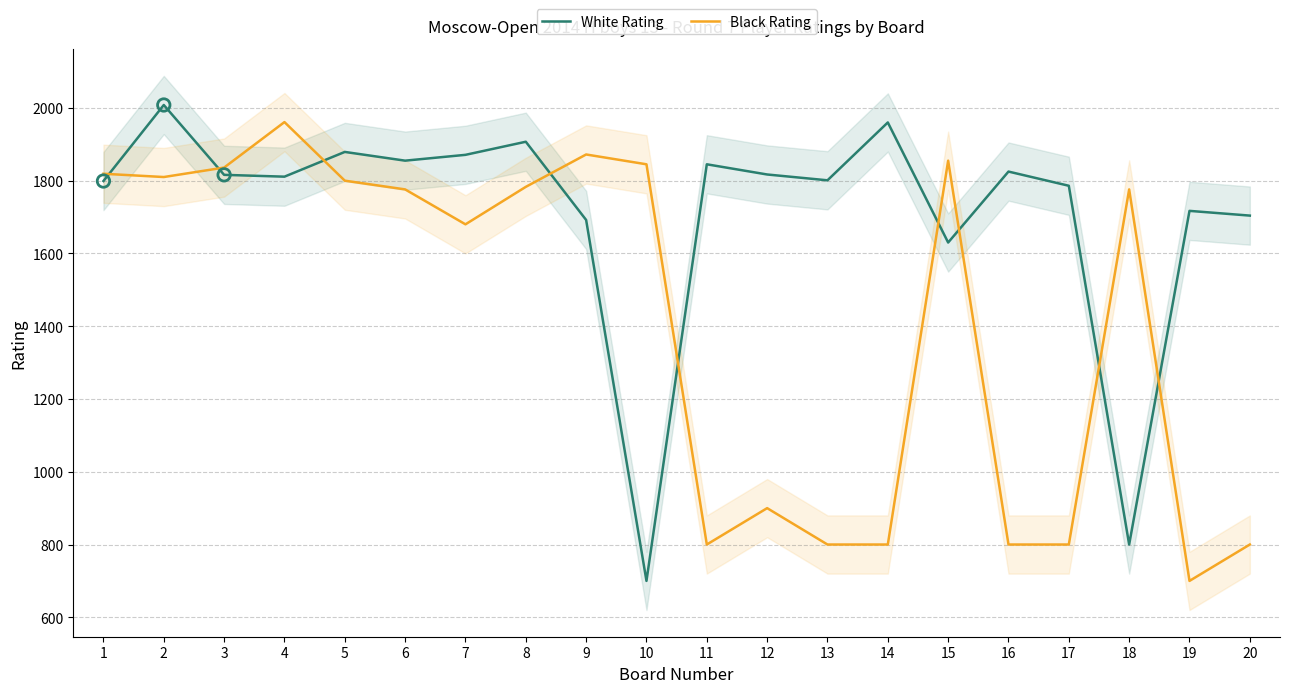

What are all the series names shown in the legend?

White Rating, Black Rating